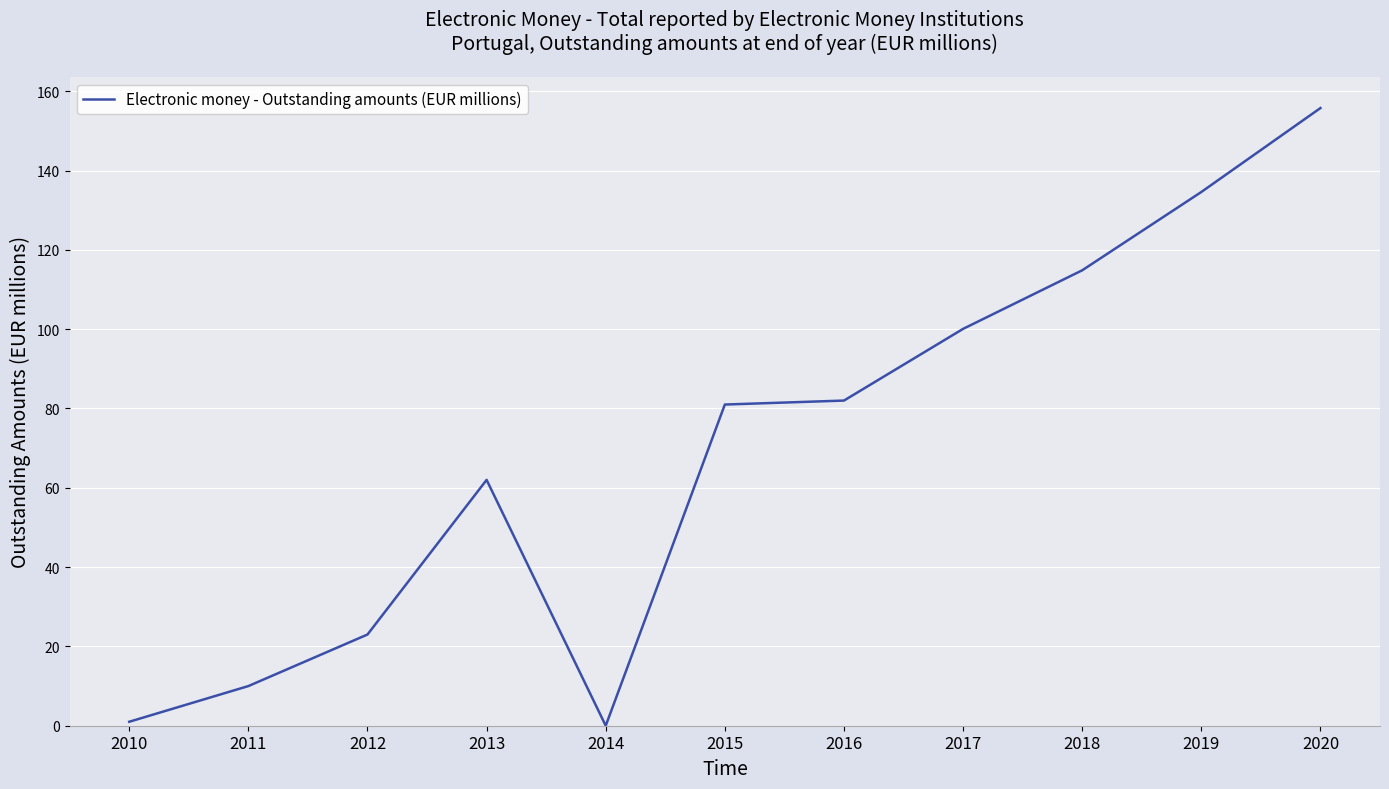

What value does the data have at 2020?

155.8